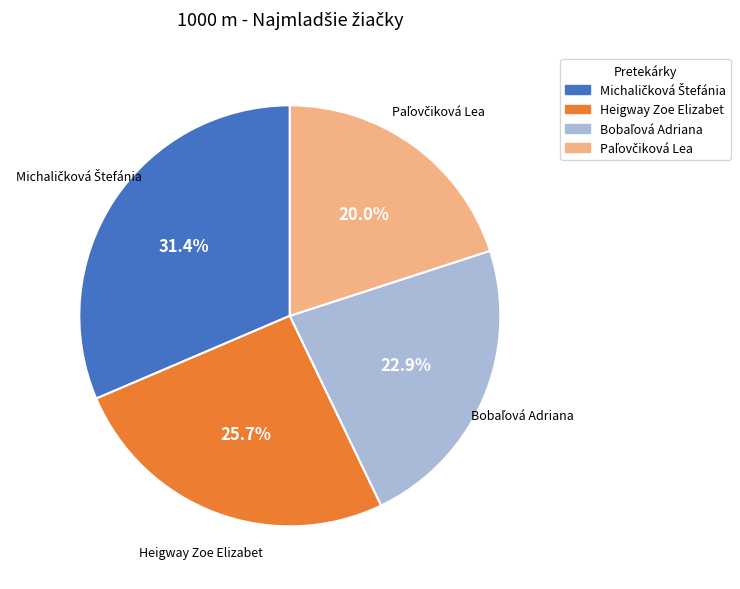

Count the number of slices in the pie.

4